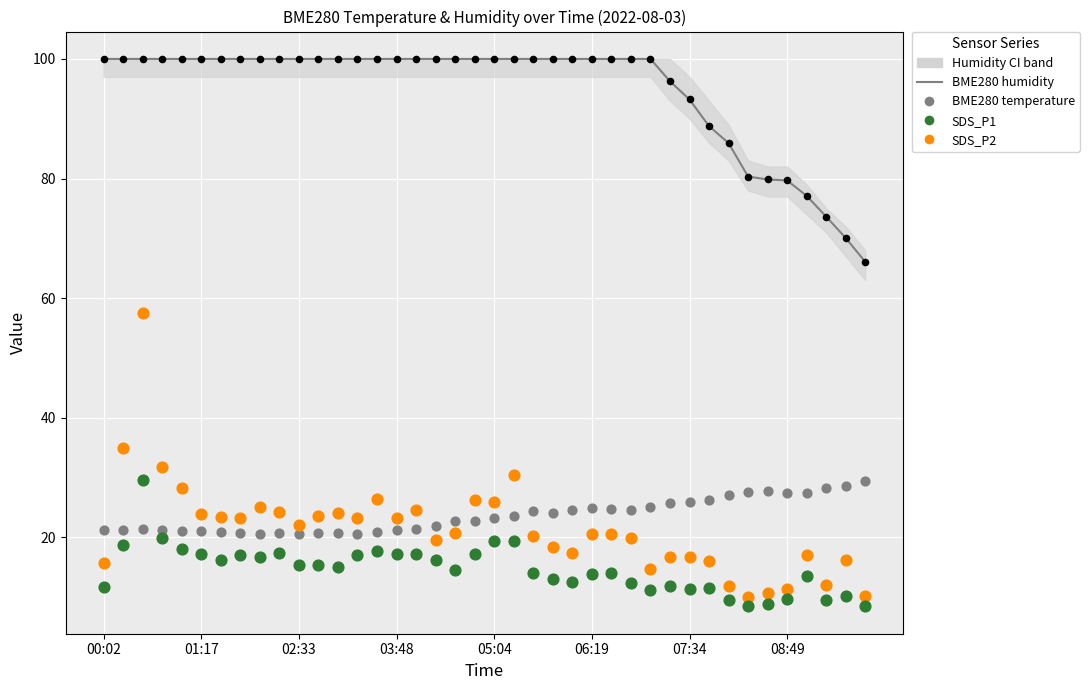

At how many categories does at least one series exceed 37?

40